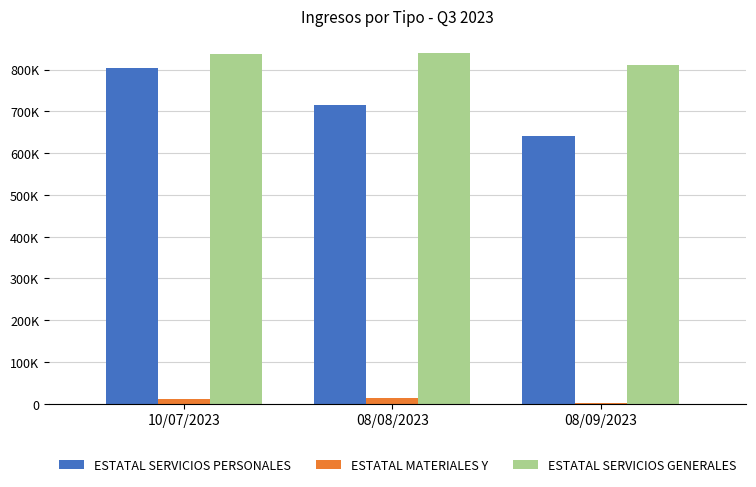

What are all the series names shown in the legend?

ESTATAL SERVICIOS PERSONALES, ESTATAL MATERIALES Y, ESTATAL SERVICIOS GENERALES